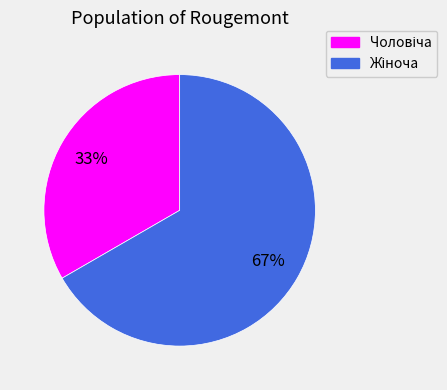

Is there a majority slice in this chart?

Yes